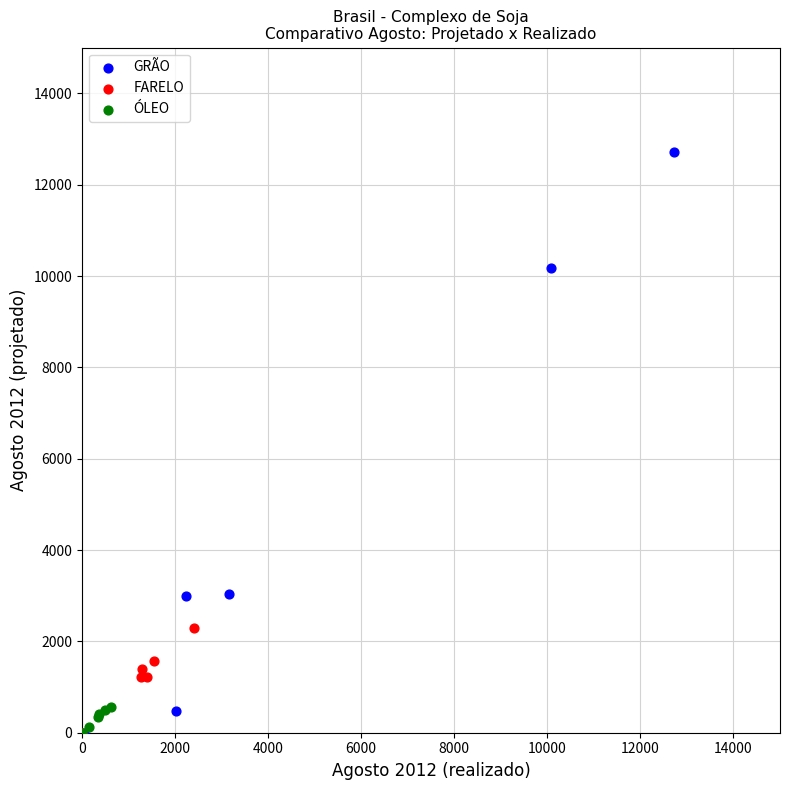

Which series reaches the maximum Y coordinate?

GRÃO